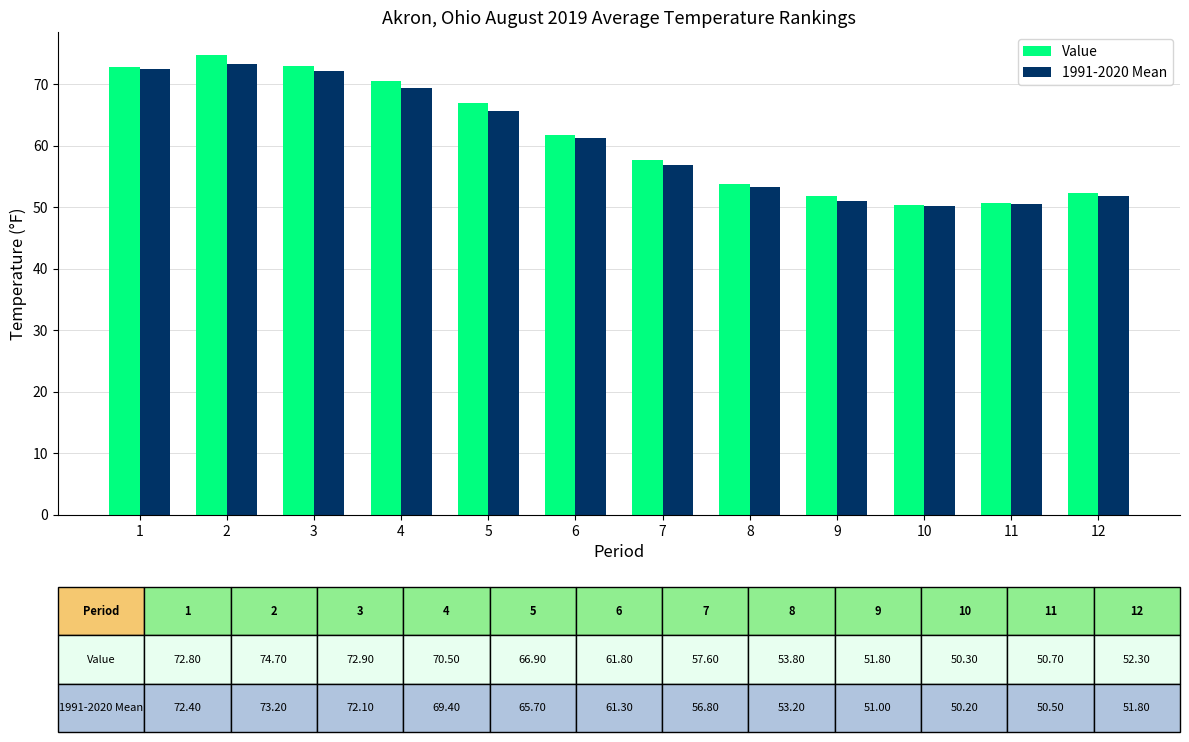

List the series in order of their peak value, lowest first.

1991-2020 Mean, Value